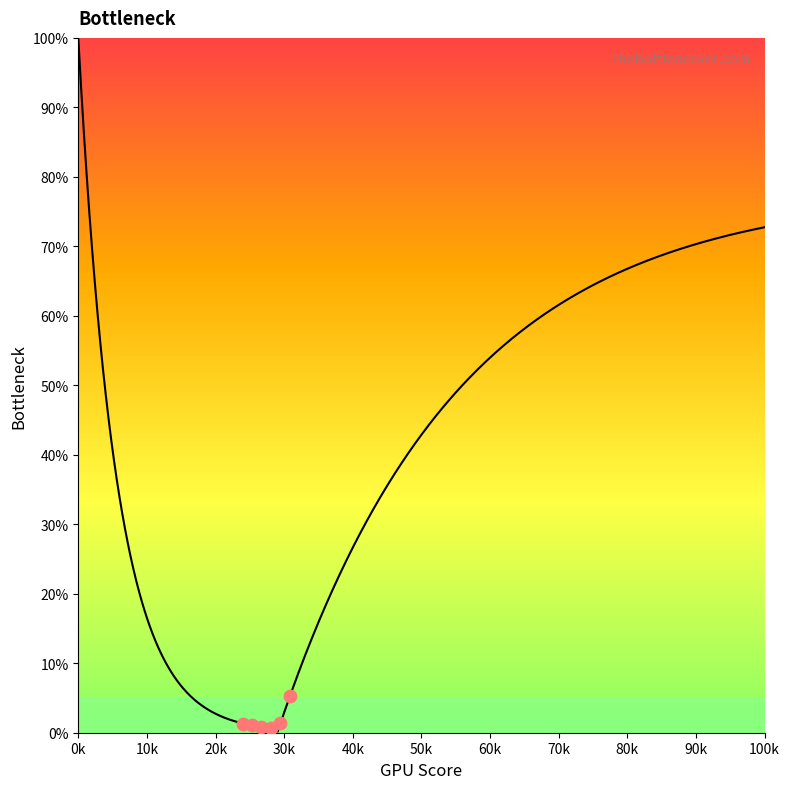

What is the maximum value shown in the chart?

100.0